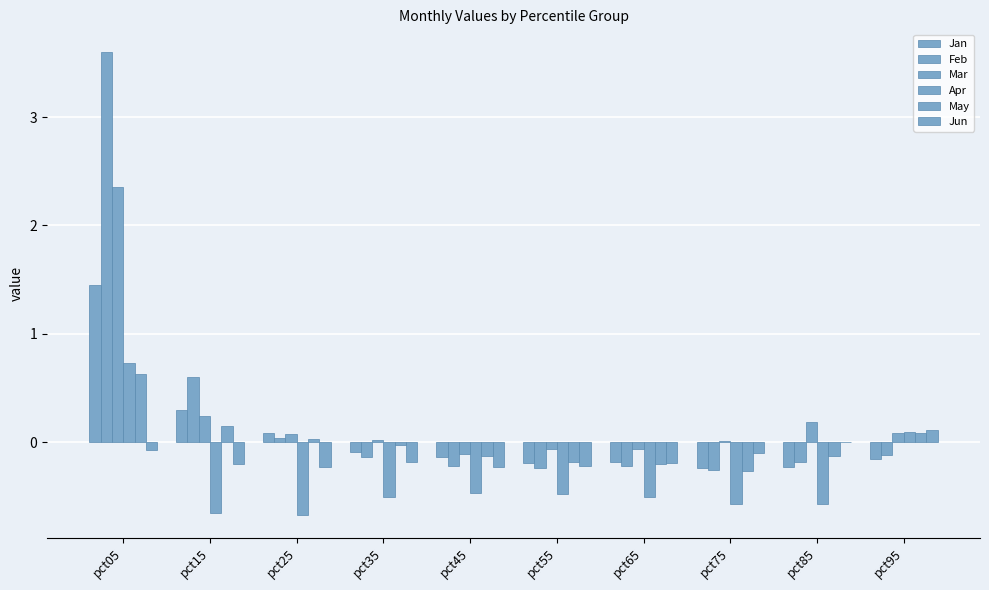

How many groups of bars are there?

10